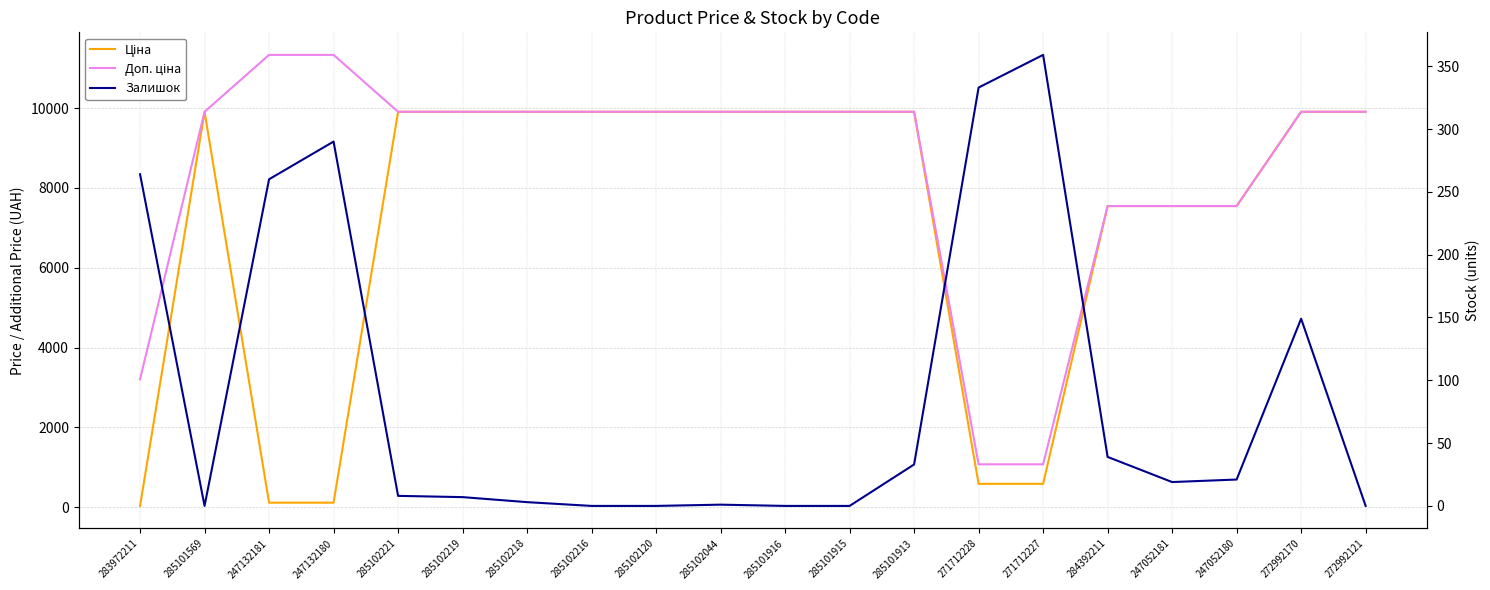

At how many categories does at least one series exceed 10056?

2